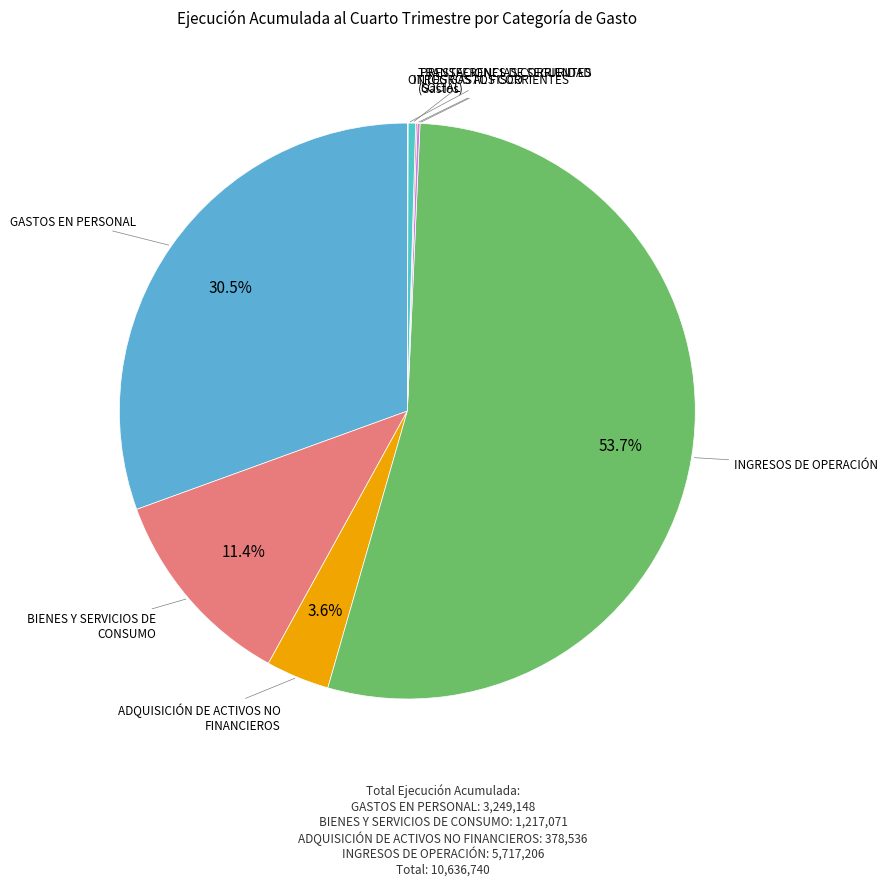

To the nearest percent, what is the average slice percentage?

12%